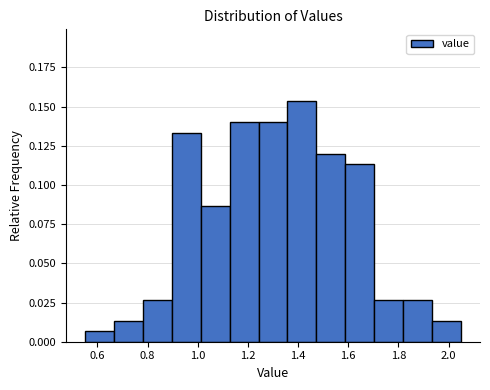

Reading left to right, list every bar in this chart as the range it spans on the x-axis followed by its height. Neither the bar edges nor the heights are printed on the chart, so give them approximately, as read against the axes.

0.56 to 0.66: 0.005
0.66 to 0.78: 0.015
0.78 to 0.90: 0.025
0.90 to 1.02: 0.135
1.02 to 1.12: 0.085
1.12 to 1.24: 0.140
1.24 to 1.36: 0.140
1.36 to 1.48: 0.155
1.48 to 1.58: 0.120
1.58 to 1.70: 0.115
1.70 to 1.82: 0.025
1.82 to 1.94: 0.025
1.94 to 2.06: 0.015